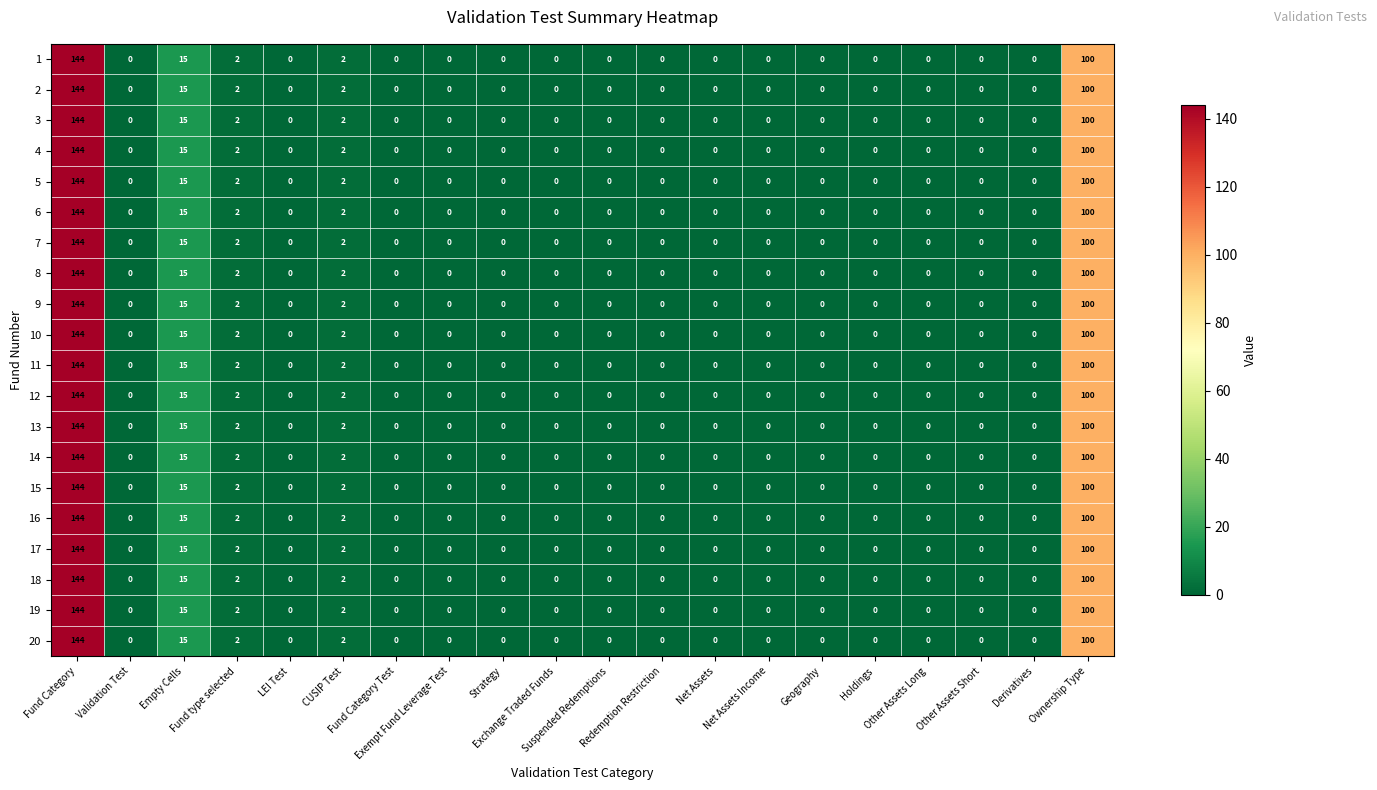

What is the average value of the 11 series?

13